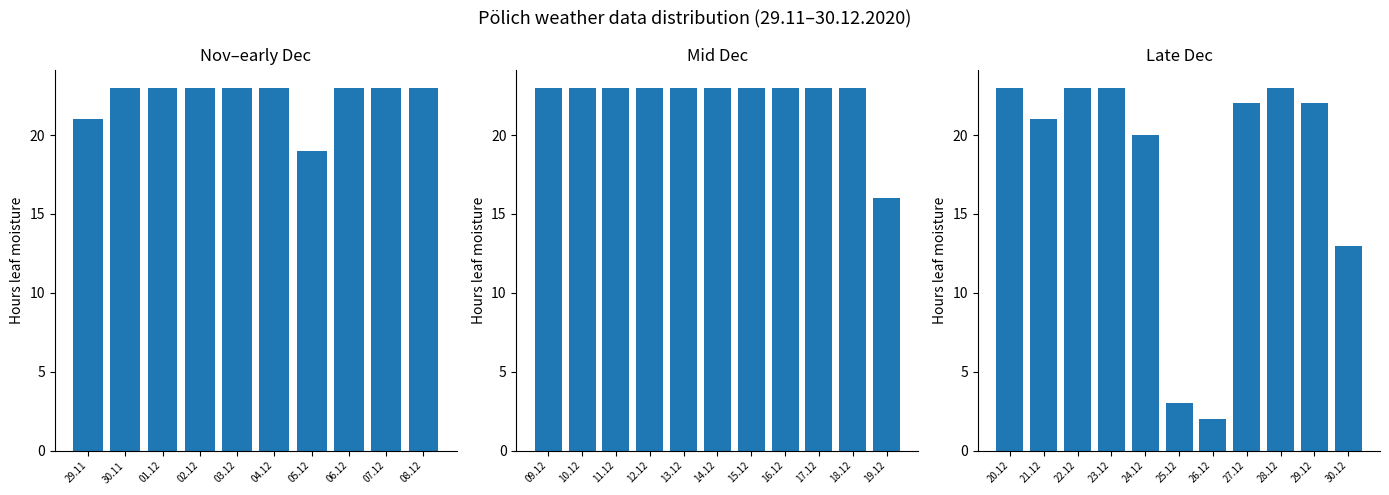

What is the difference between the maximum and second lowest values?

20